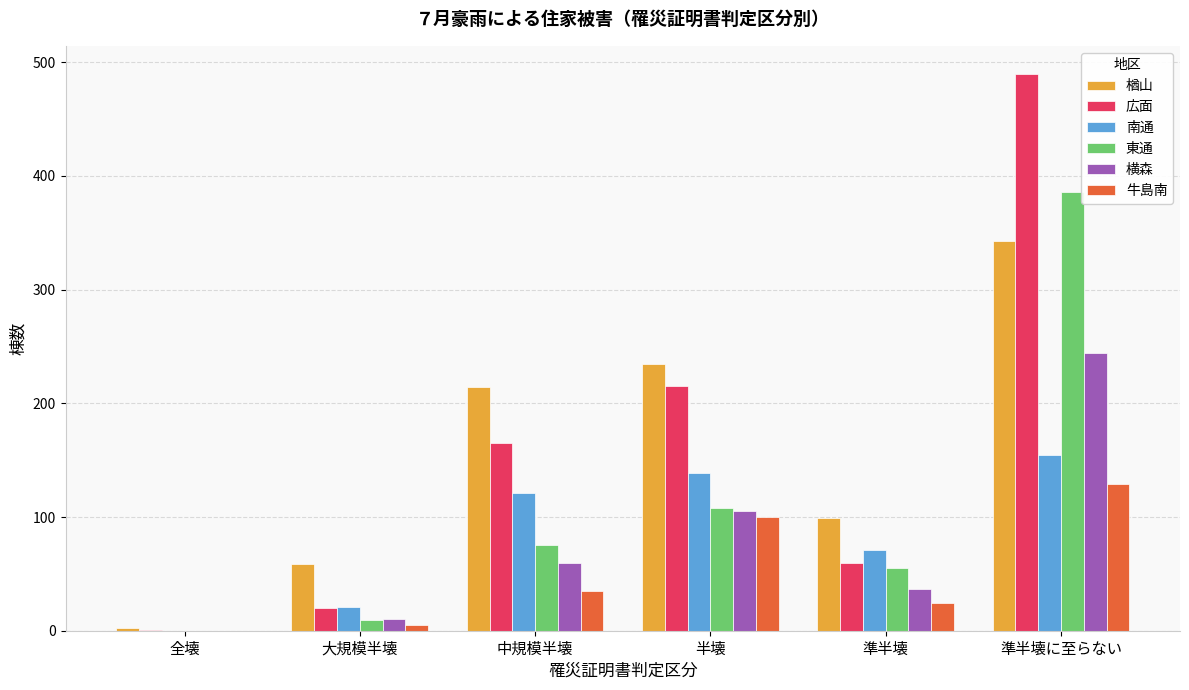

What is the total value across all series at 半壊?

902